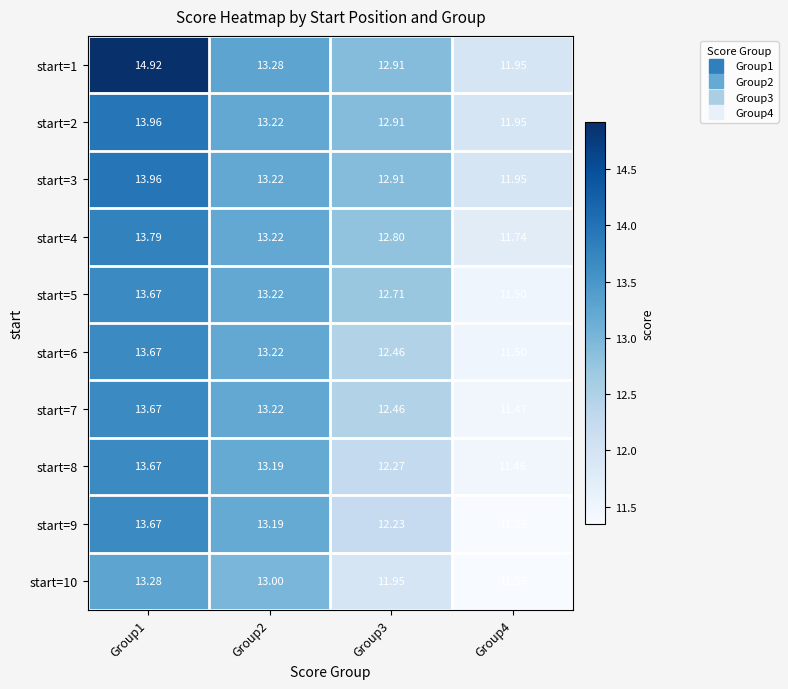

Is the value of start=1 at Group2 greater than the value of start=9 at Group4?

Yes